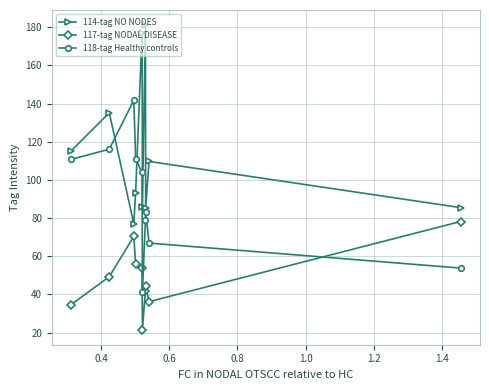

How many lines are shown in the chart?

3